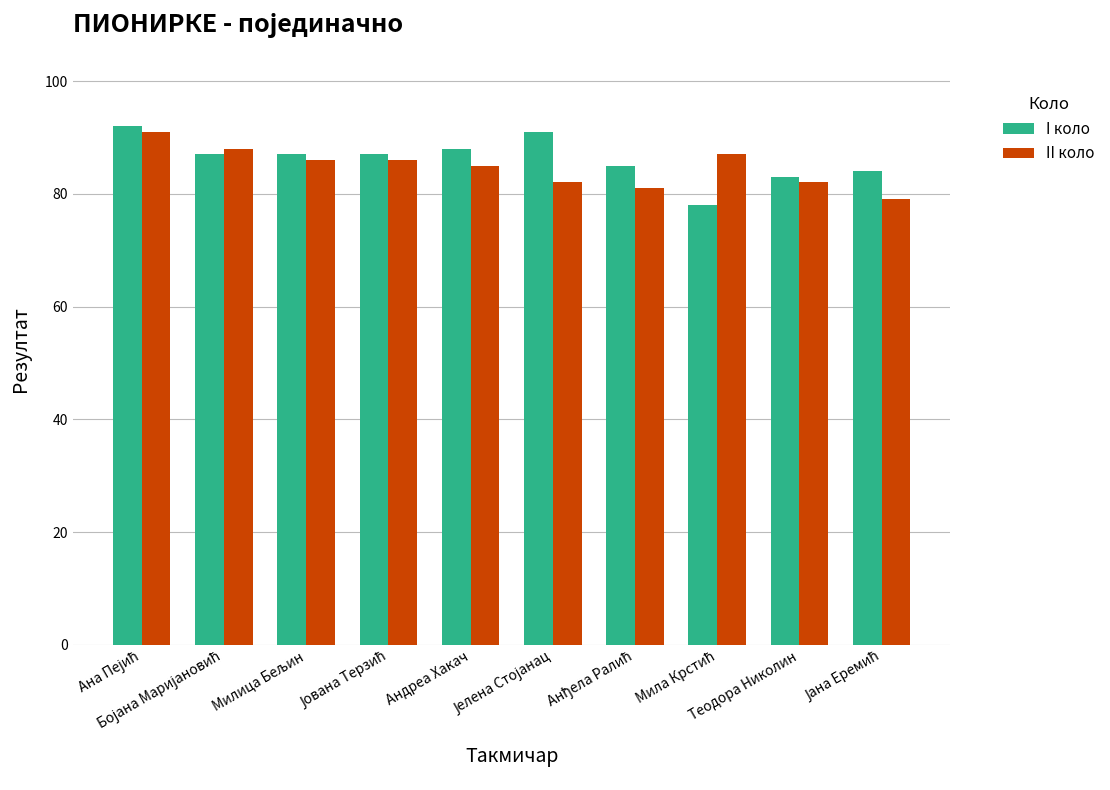

What is the label of the 6th bar from the right?

Андреа Хакач